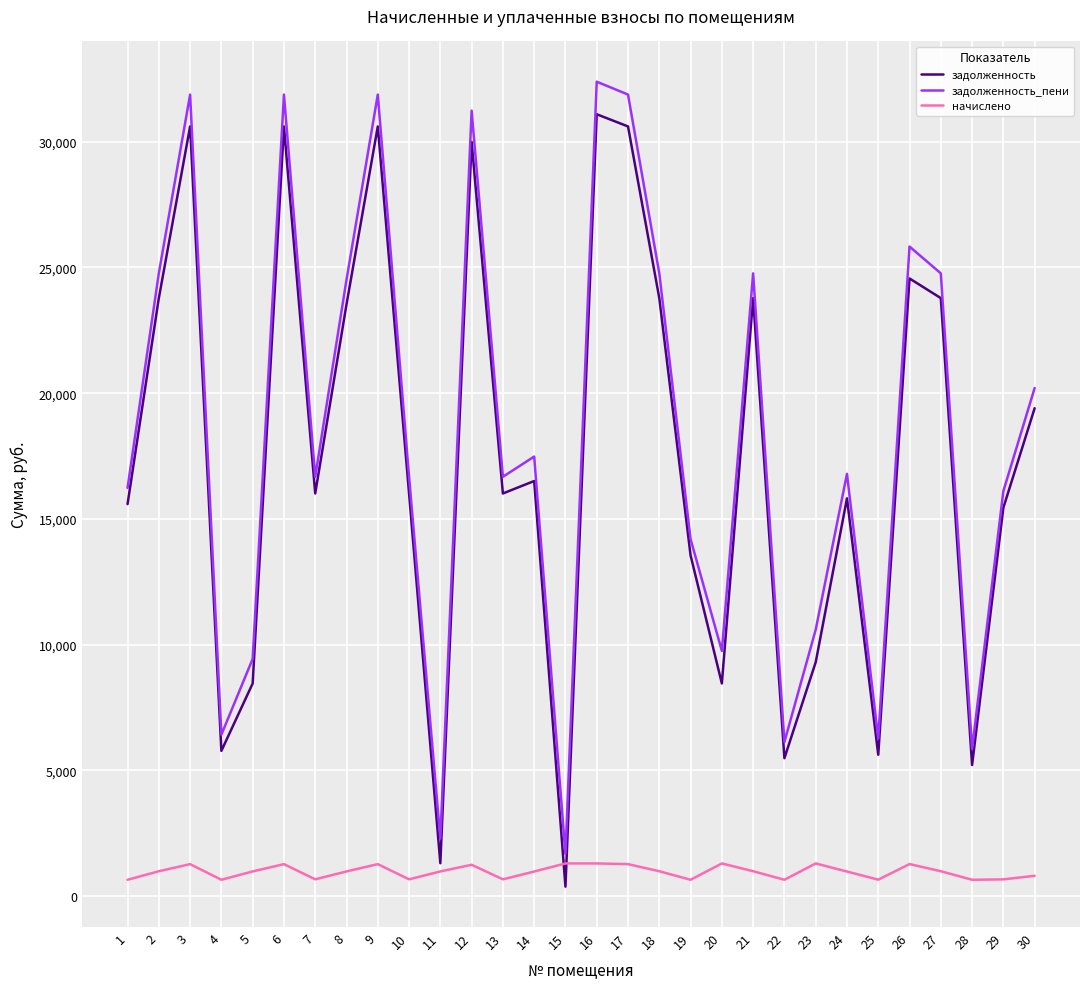

What is the difference between the highest and lowest values at 30?

19400.2